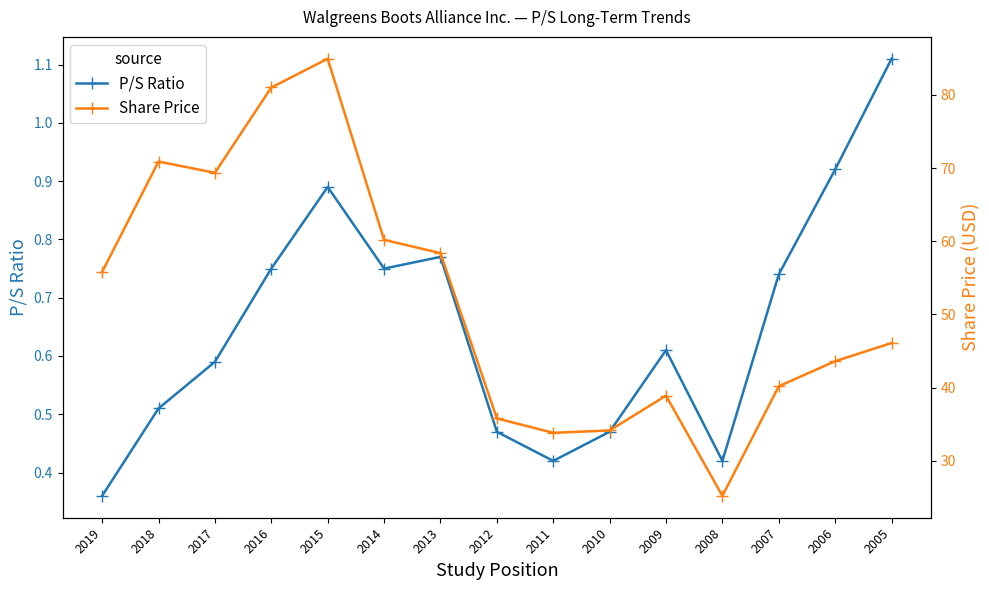

Reading left to right, extract all data points from this chart.

P/S Ratio: 2019=0.4	2018=0.5	2017=0.6	2016=0.8	2015=0.9	2014=0.8	2013=0.8	2012=0.5	2011=0.4	2010=0.5	2009=0.6	2008=0.4	2007=0.7	2006=0.9	2005=1.1
Share Price: 2019=55.8	2018=70.9	2017=69.4	2016=81.0	2015=85.0	2014=60.2	2013=58.4	2012=35.8	2011=33.8	2010=34.1	2009=38.9	2008=25.2	2007=40.2	2006=43.6	2005=46.1